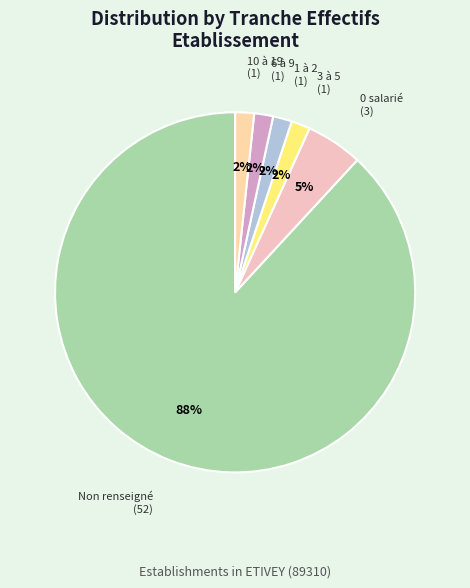

To the nearest percent, what is the average slice percentage?

17%